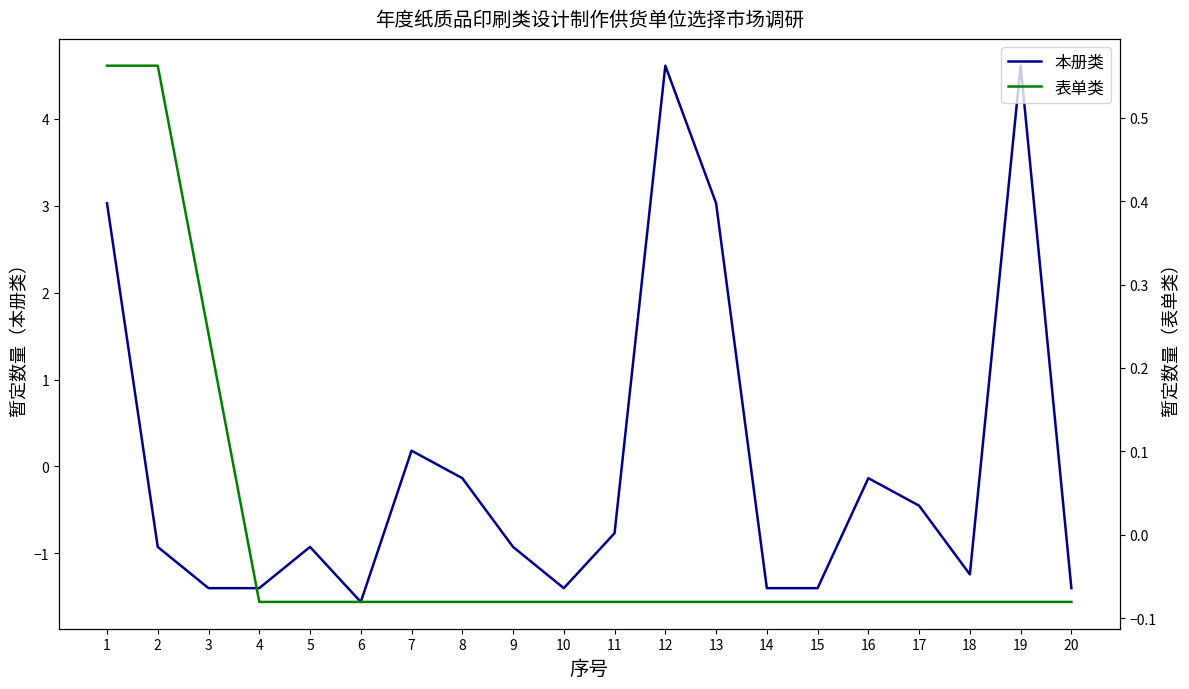

List the series in order of their overall mean, highest first.

本册类, 表单类